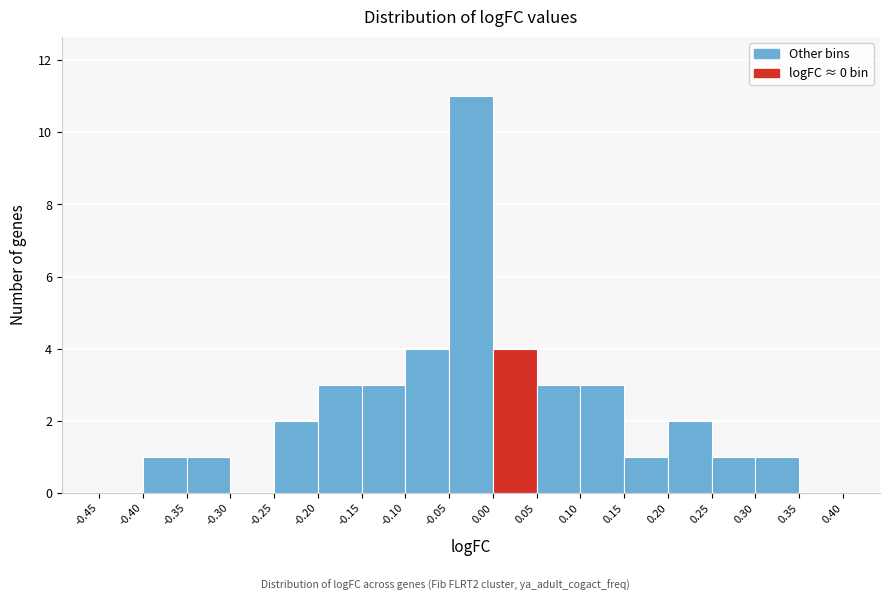

Over which range of the x-axis is the bar tallest?

-0.05 to 0.00